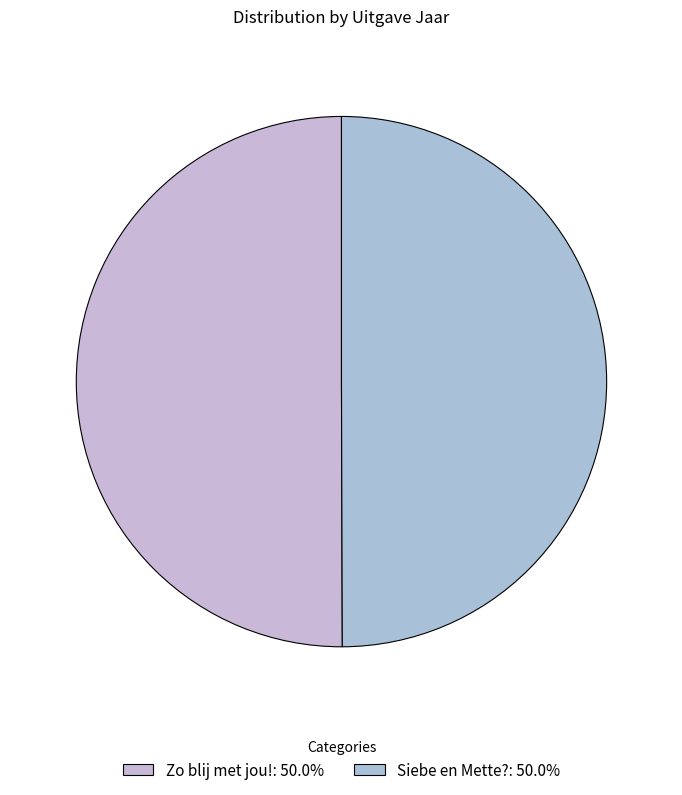

To the nearest percent, what portion does Zo blij met jou! represent?

50%